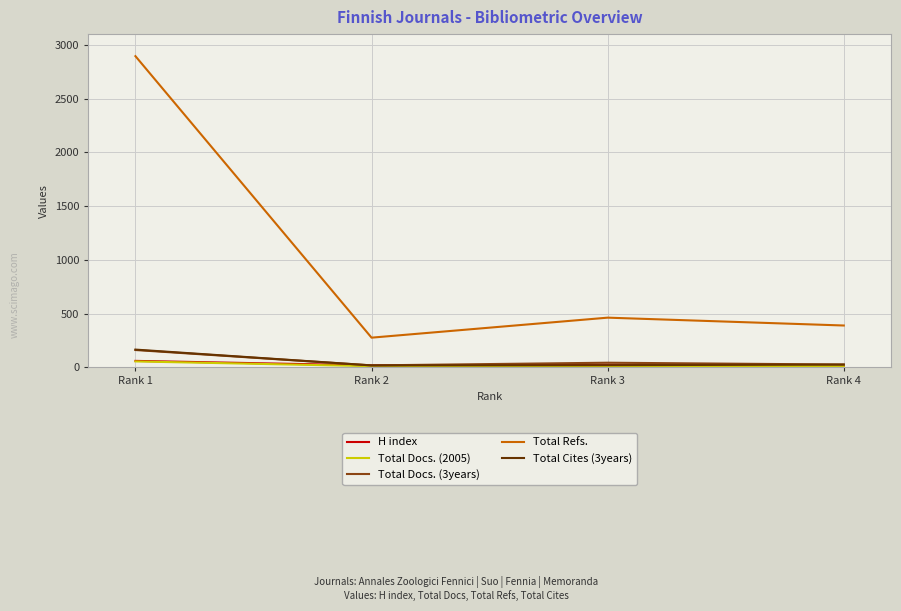

What is the difference between the highest and lowest values at Rank 1?

2839